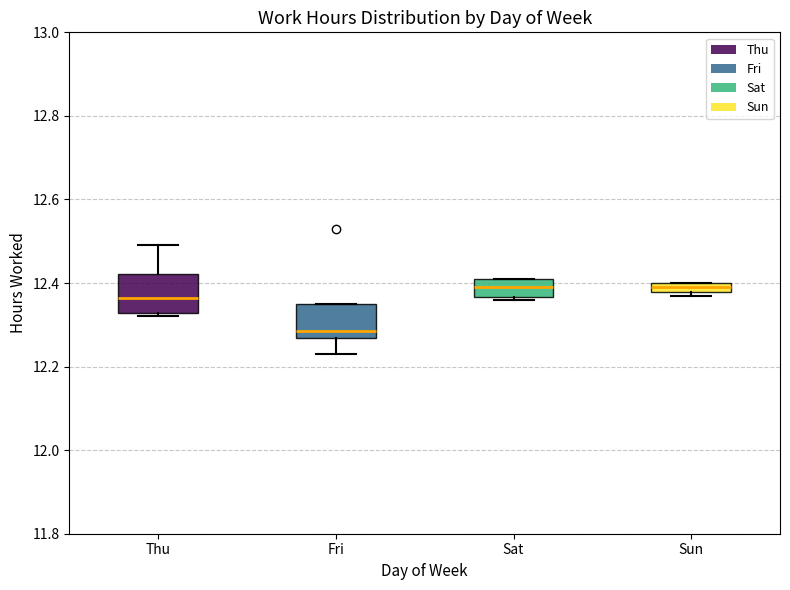

Where is the lower edge of the box for Sat on the y-axis? The values are not printed on the chart, so give them approximately, as read against the axis.

12.36